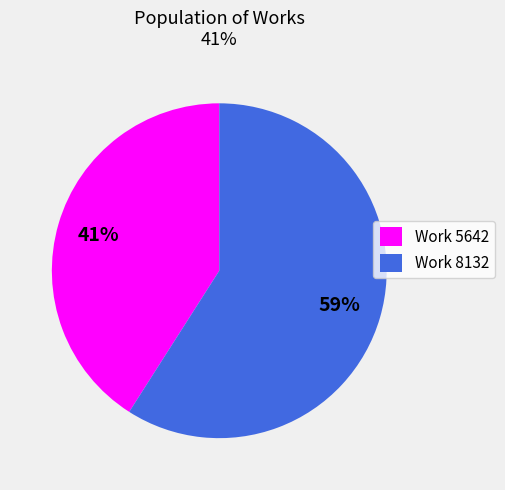

Count the number of slices in the pie.

2